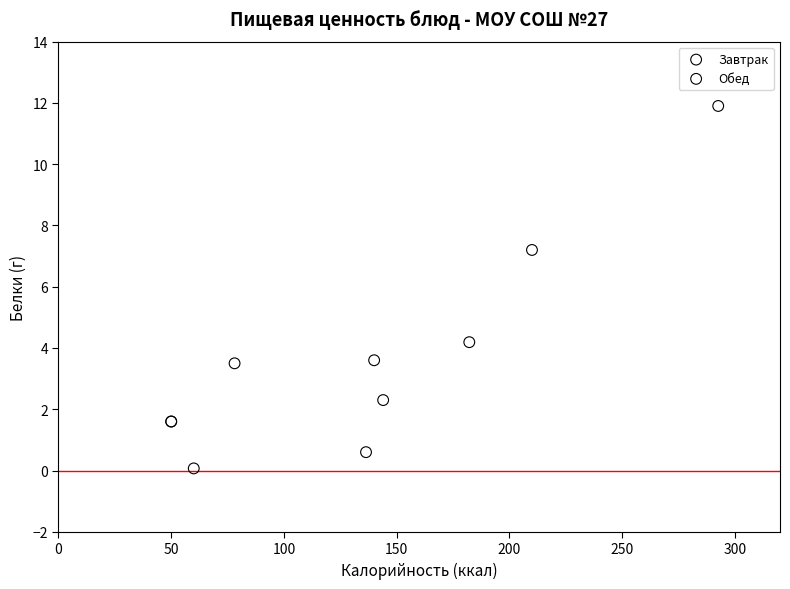

What are all the series names shown in the legend?

Завтрак, Обед